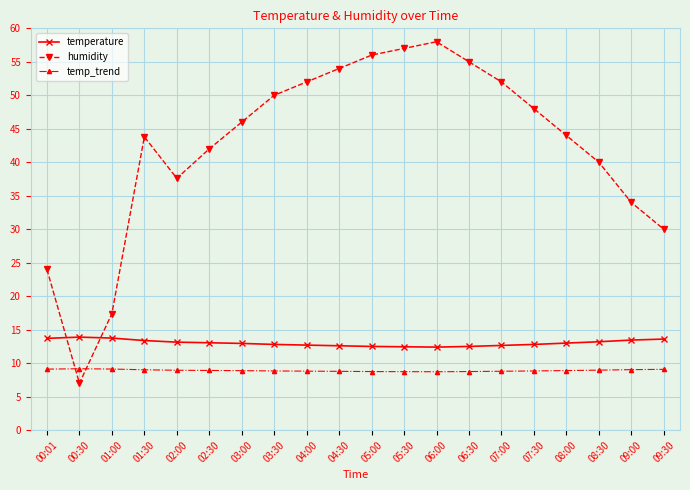

At how many categories does at least one series exceed 33?

16